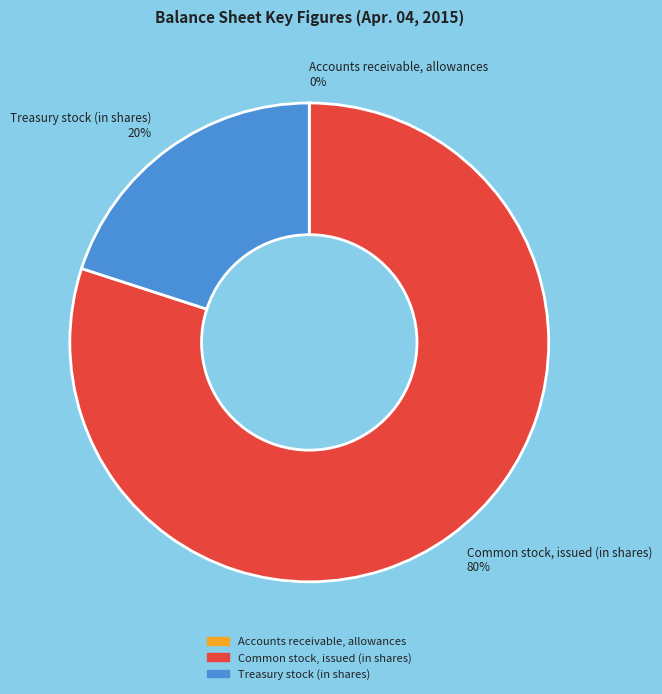

Is the sum of Treasury stock (in shares) 20% and Common stock, issued (in shares) 80% greater than half?

Yes